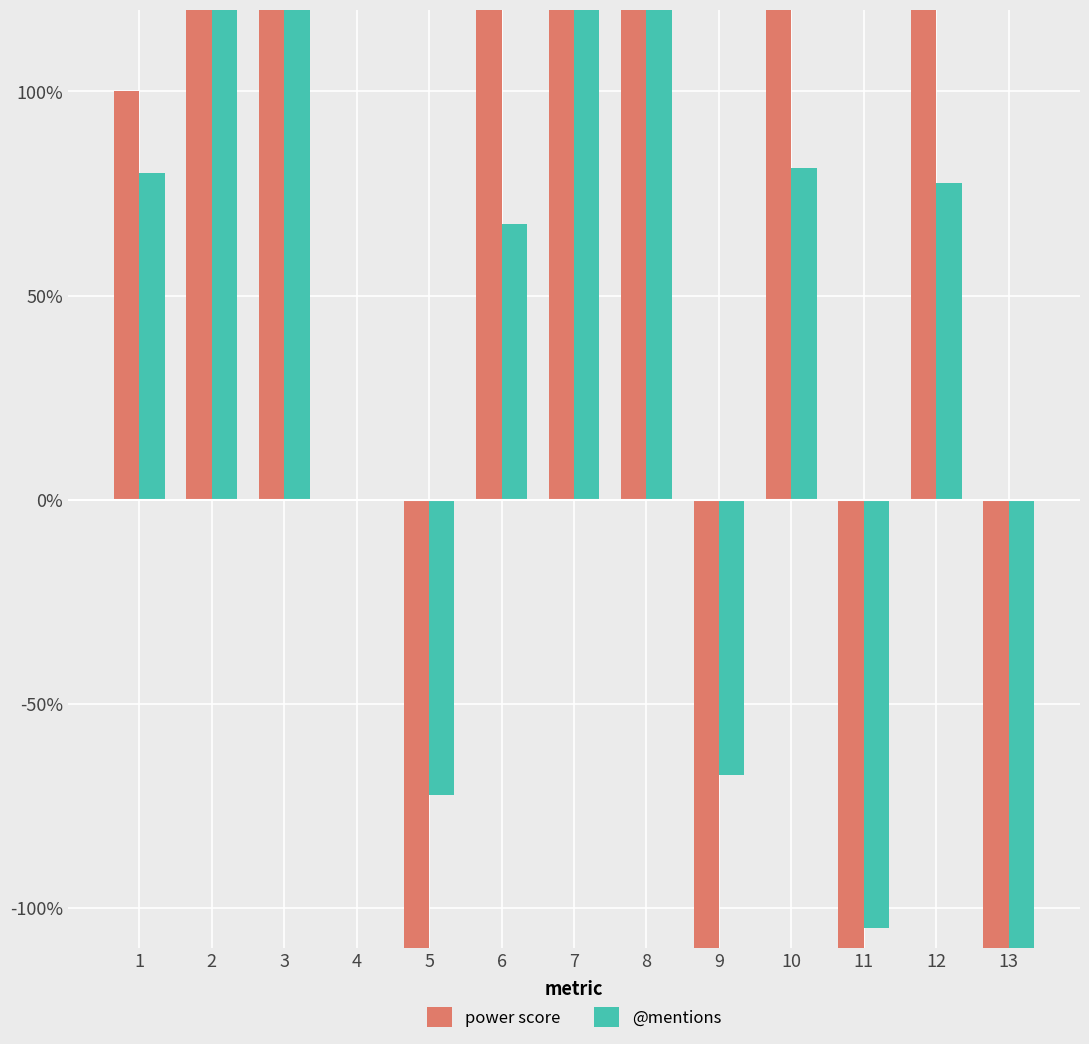

Is the value of @mentions at 11 greater than the value of power score at 13?

Yes